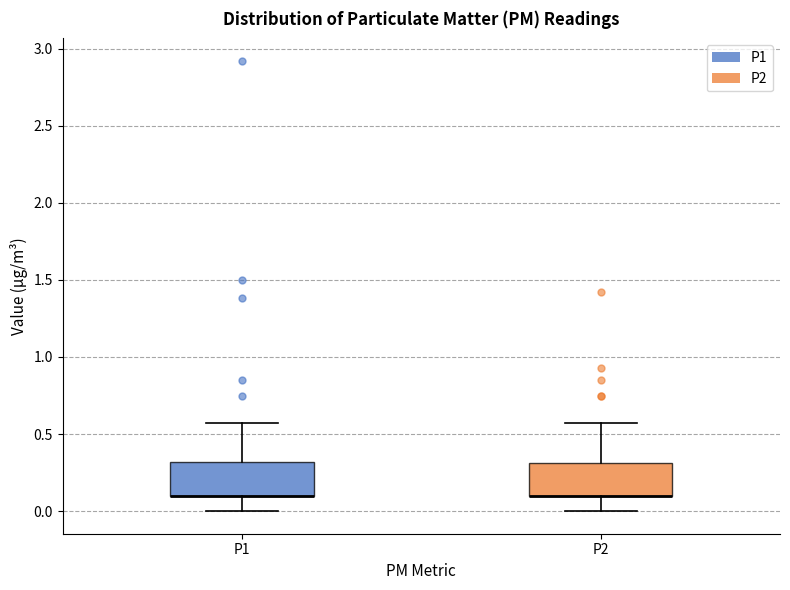

Reading left to right, read every box against the y-axis: the position of its median line, the range the box covers, and the ends of its whiskers. The values are not printed on the chart, so give them approximately, as read against the axis.

P1: median 0.10 (drawn on the box's lower edge), box 0.10 to 0.30, whiskers 0.00 to 0.55
P2: median 0.10 (drawn on the box's lower edge), box 0.10 to 0.30, whiskers 0.00 to 0.55